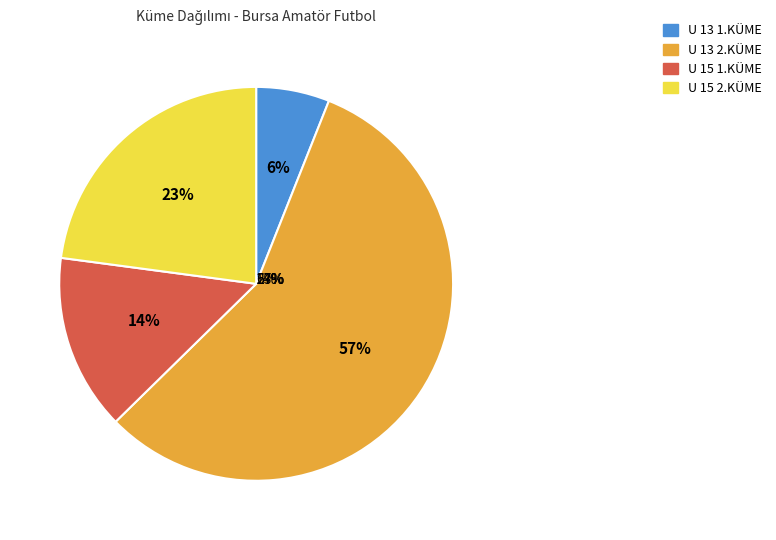

How many segments does this pie chart have?

4